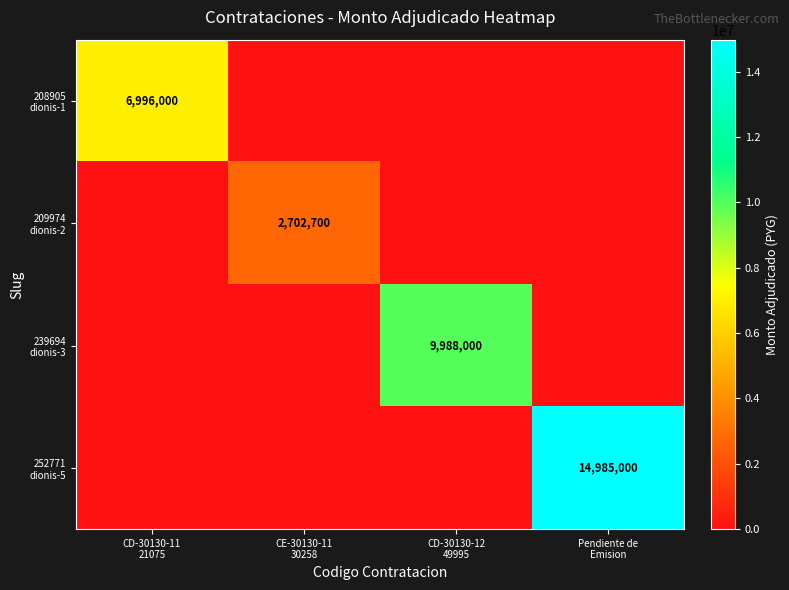

What is the total value across all series at CE-30130-11
30258?

2702700